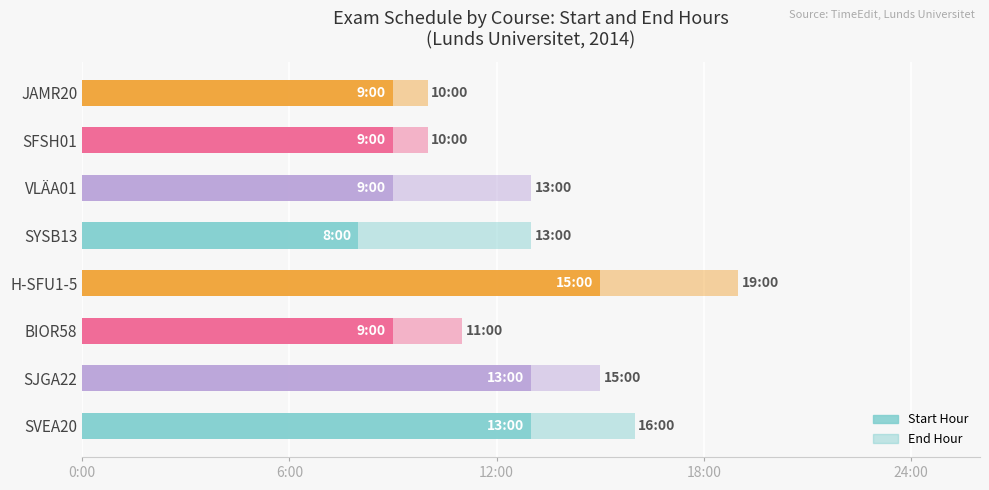

Count the Start Hour values in the range 9 to 13.

6